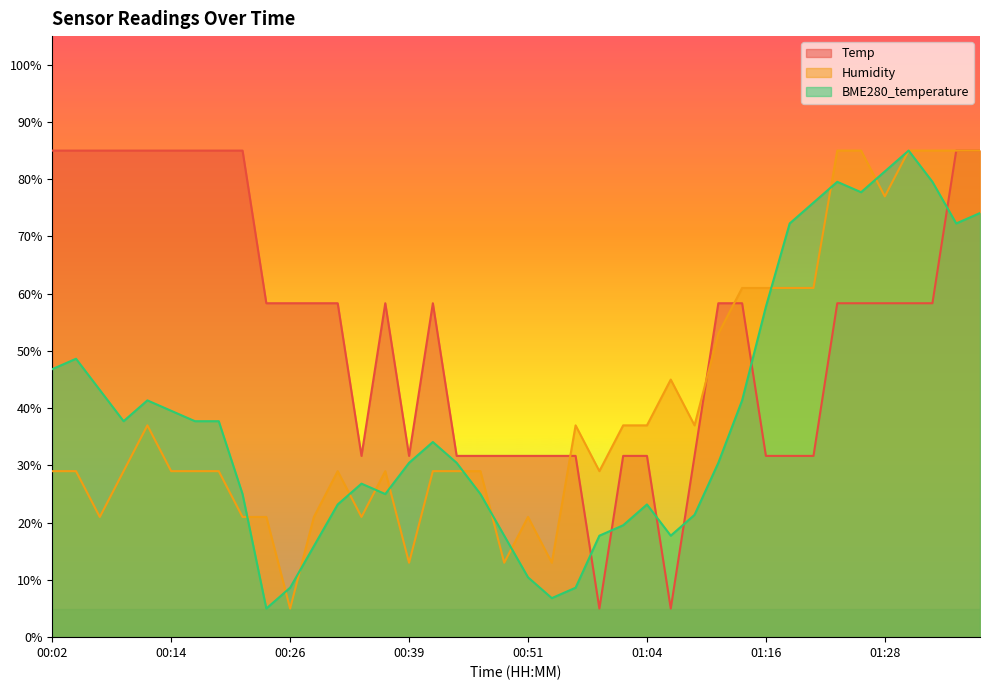

Rank the series at 00:14 from highest to lowest value.

Temp, BME280_temperature, Humidity